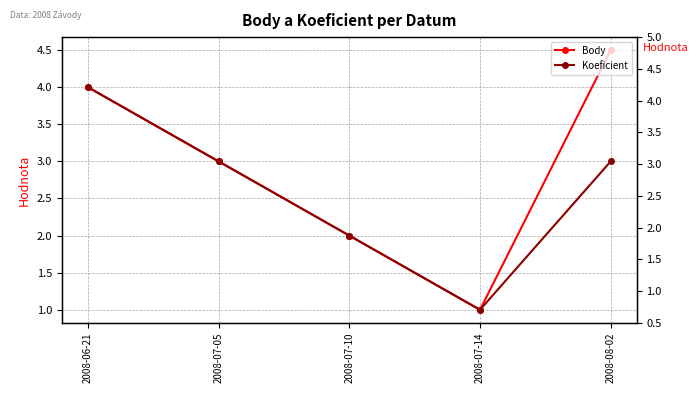

What is the label of the 1st point from the right?

2008-08-02